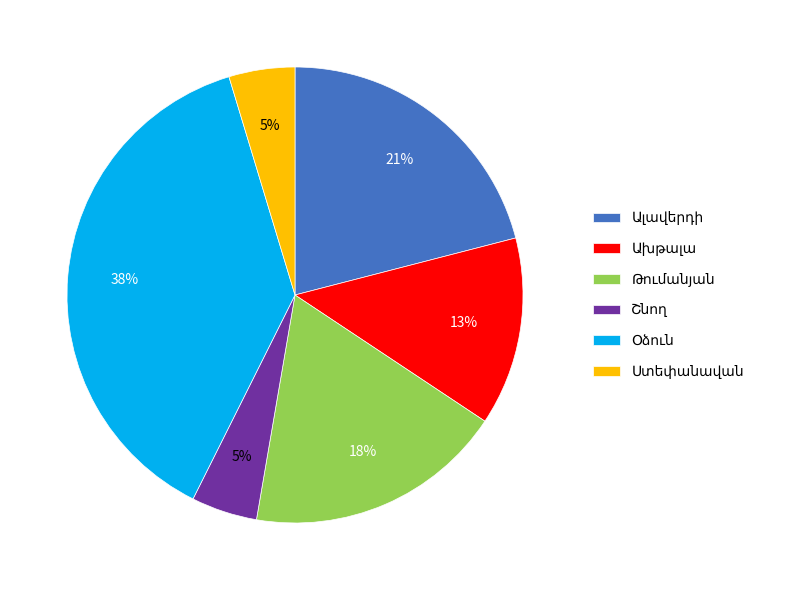

To the nearest percent, what is the difference between the largest and smallest slice percentages?

33%